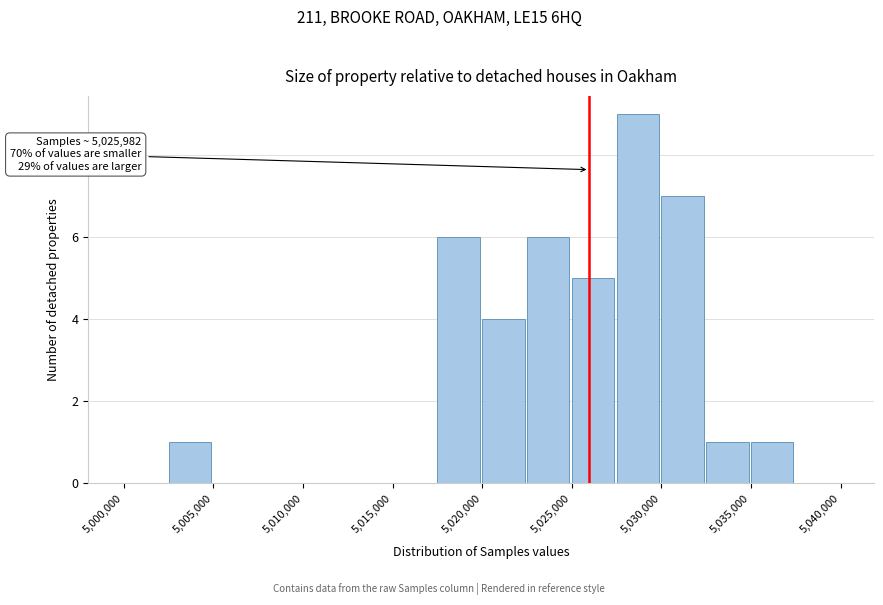

Which range on the x-axis has the tallest bar?

5027500 to 5030000